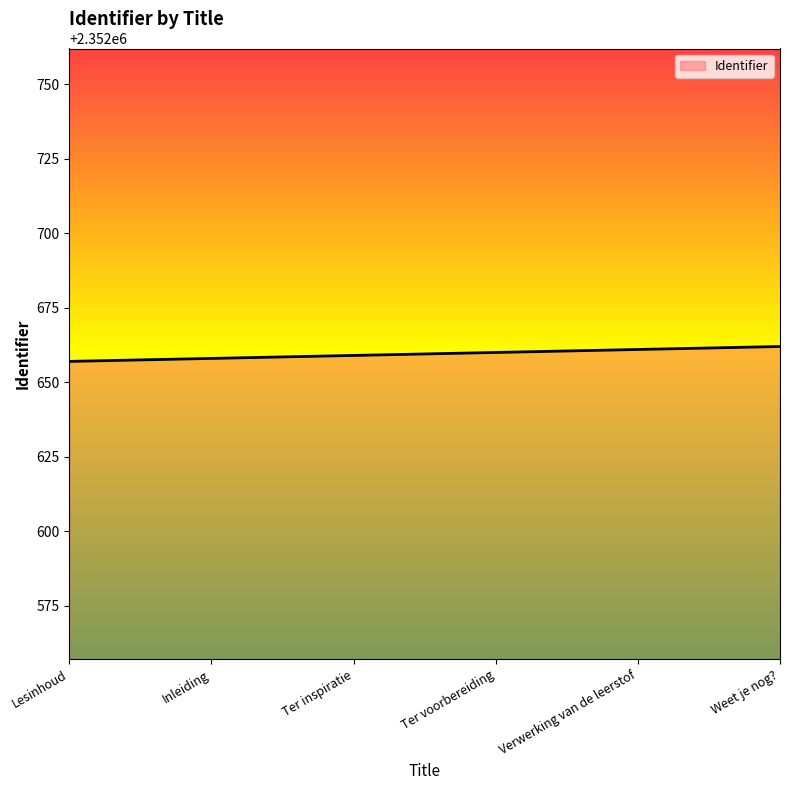

What is the greatest value displayed?

2352662